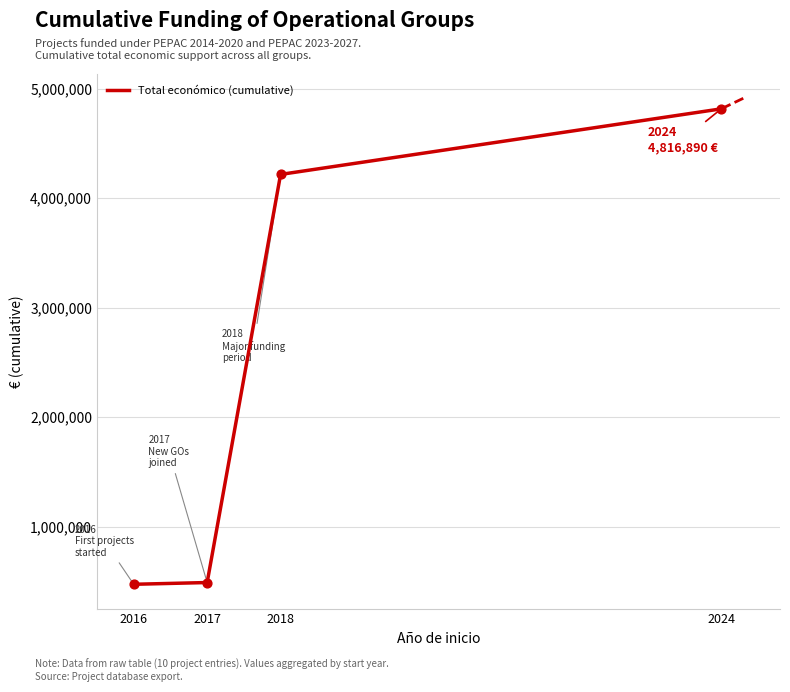

What is the change in value from 2016 to 2018?

+3744998